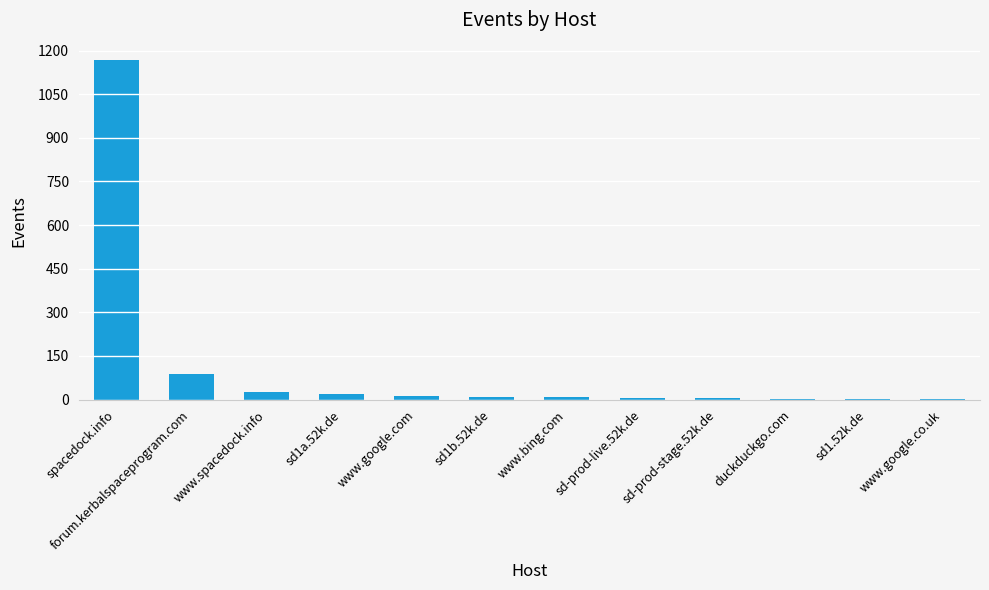

How many series are shown in this chart?

1